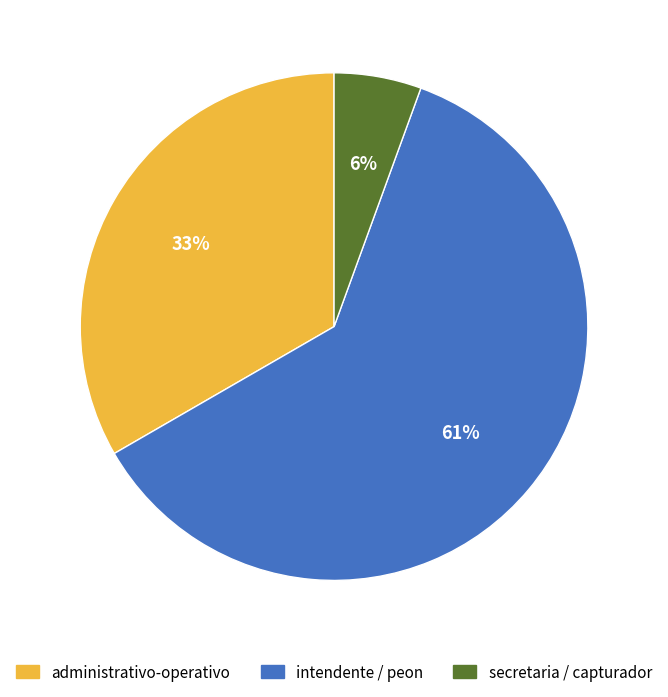

Does any single category account for the majority?

Yes